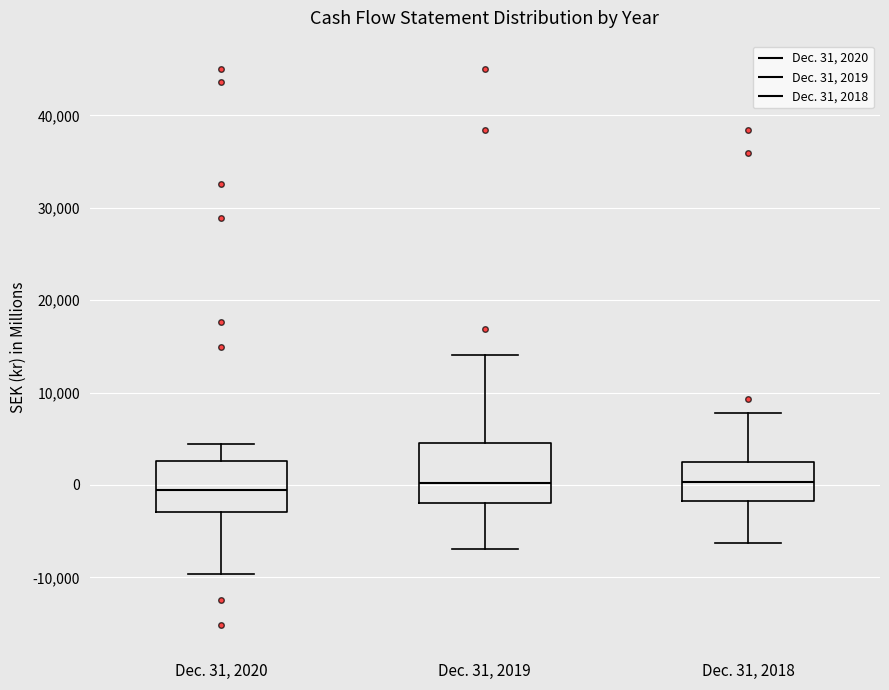

Reading left to right, transcribe this box plot: for each box, give where its median line is, the range the box spans, and where its two whiskers end, as read against the y-axis. The values are not printed on the chart, so give them approximately, as read against the axis.

Dec. 31, 2020: median -1000, box -3000 to 3000, whiskers -10000 to 4000
Dec. 31, 2019: median 0, box -2000 to 5000, whiskers -7000 to 14000
Dec. 31, 2018: median 0, box -2000 to 2000, whiskers -6000 to 8000